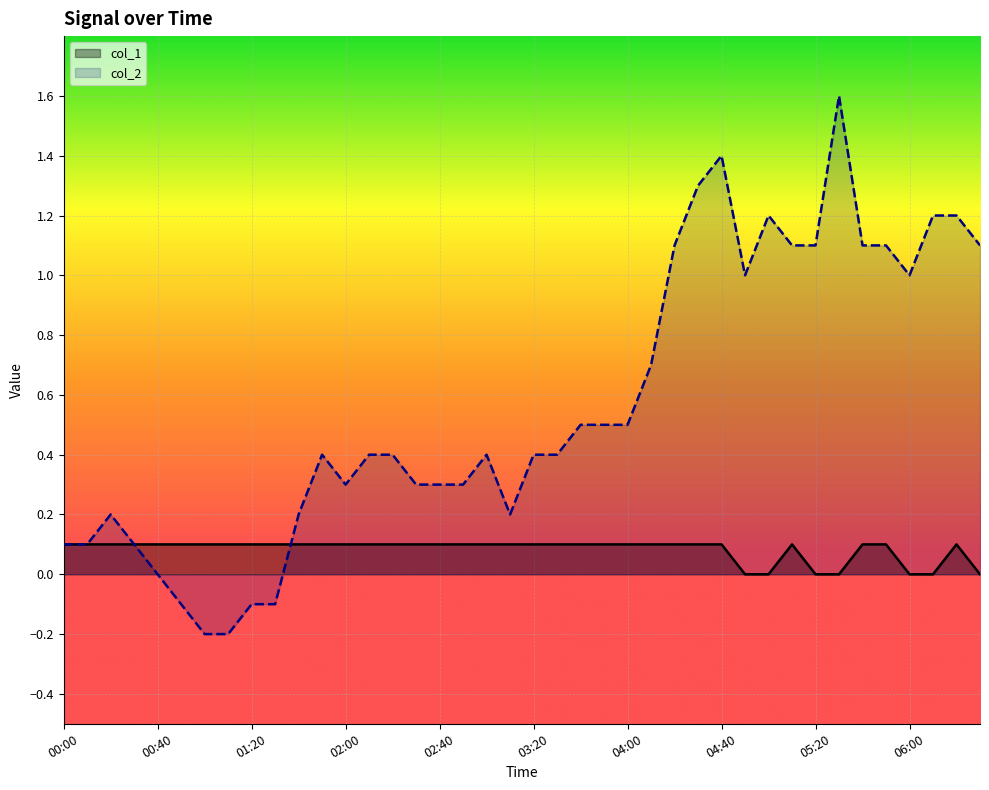

Reading left to right, what are all the values shown in this chart?

col_1: 0.1	0.1	0.1	0.1	0.1	0.1	0.1	0.1	0.1	0.1	0.1	0.1	0.1	0.1	0.1	0.1	0.1	0.1	0.1	0.1	0.1	0.1	0.1	0.1	0.1	0.1	0.1	0.1	0.1	0.0	0.0	0.1	0.0	0.0	0.1	0.1	0.0	0.0	0.1	0.0
col_2: 0.1	0.1	0.2	0.1	0.0	-0.1	-0.2	-0.2	-0.1	-0.1	0.2	0.4	0.3	0.4	0.4	0.3	0.3	0.3	0.4	0.2	0.4	0.4	0.5	0.5	0.5	0.7	1.1	1.3	1.4	1.0	1.2	1.1	1.1	1.6	1.1	1.1	1.0	1.2	1.2	1.1